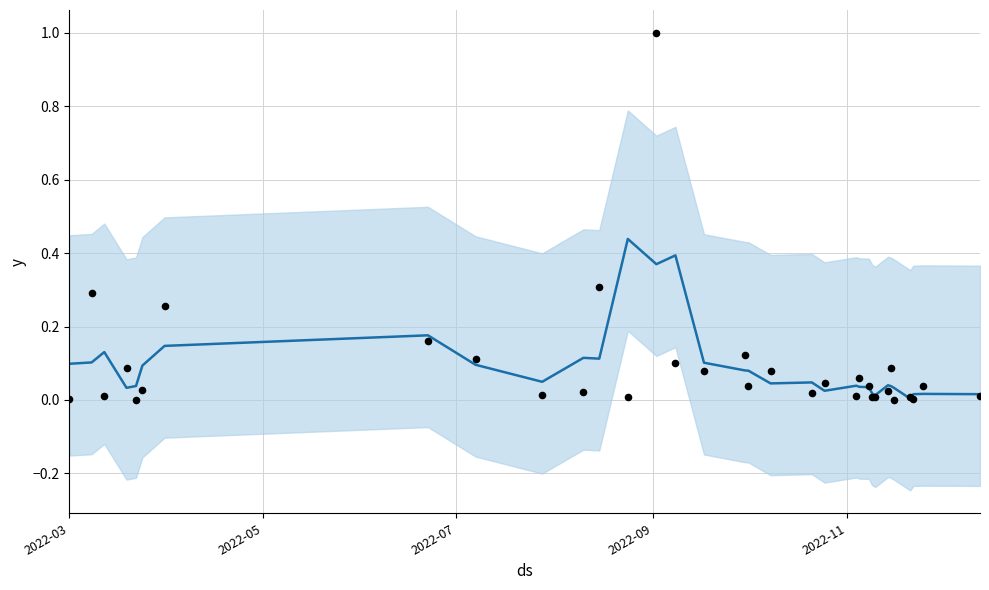

Which series has the largest total across all categories?

actual